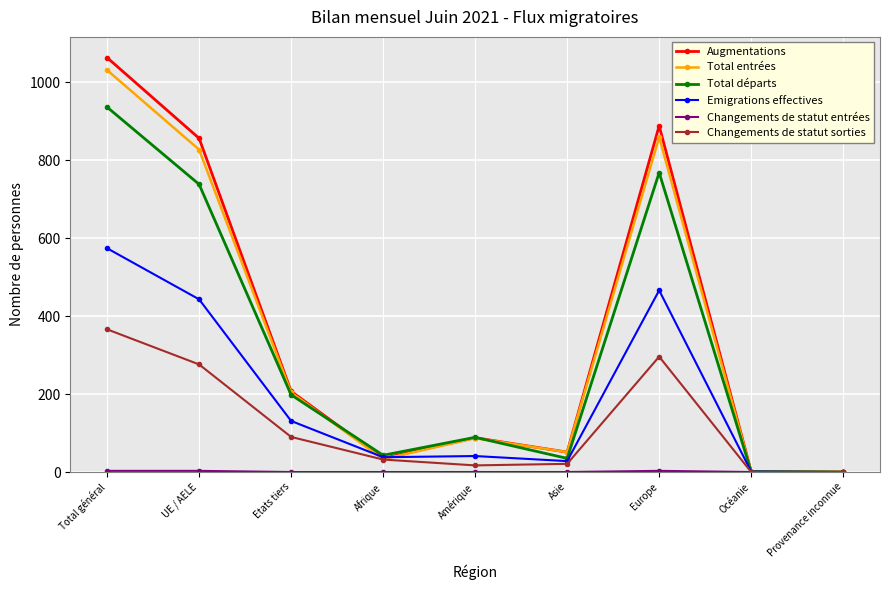

In Augmentations, how many points are higher than both neighbors (excluding endpoints)?

2